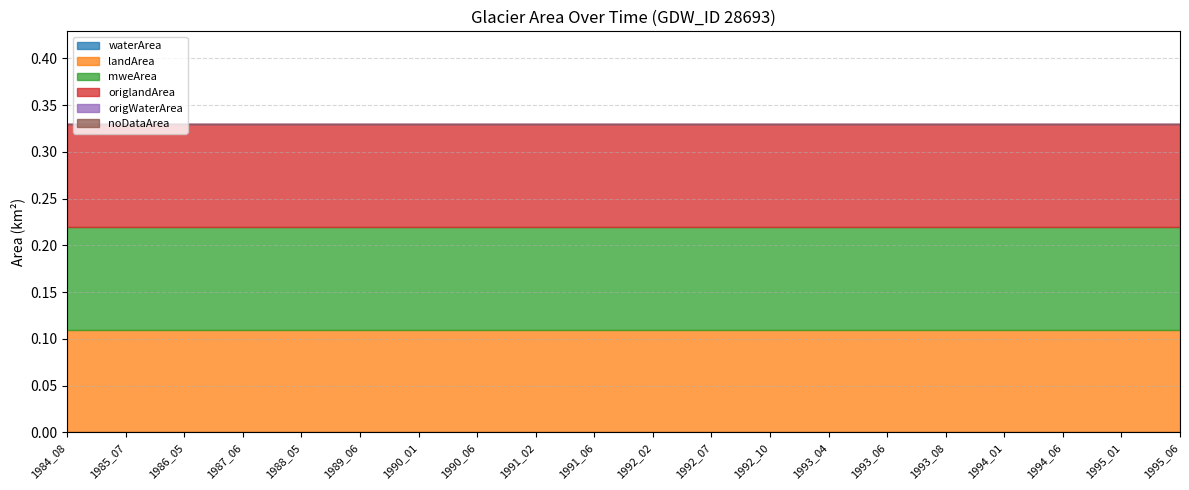

Which series changed the most between 1990_06 and 1992_02?

waterArea